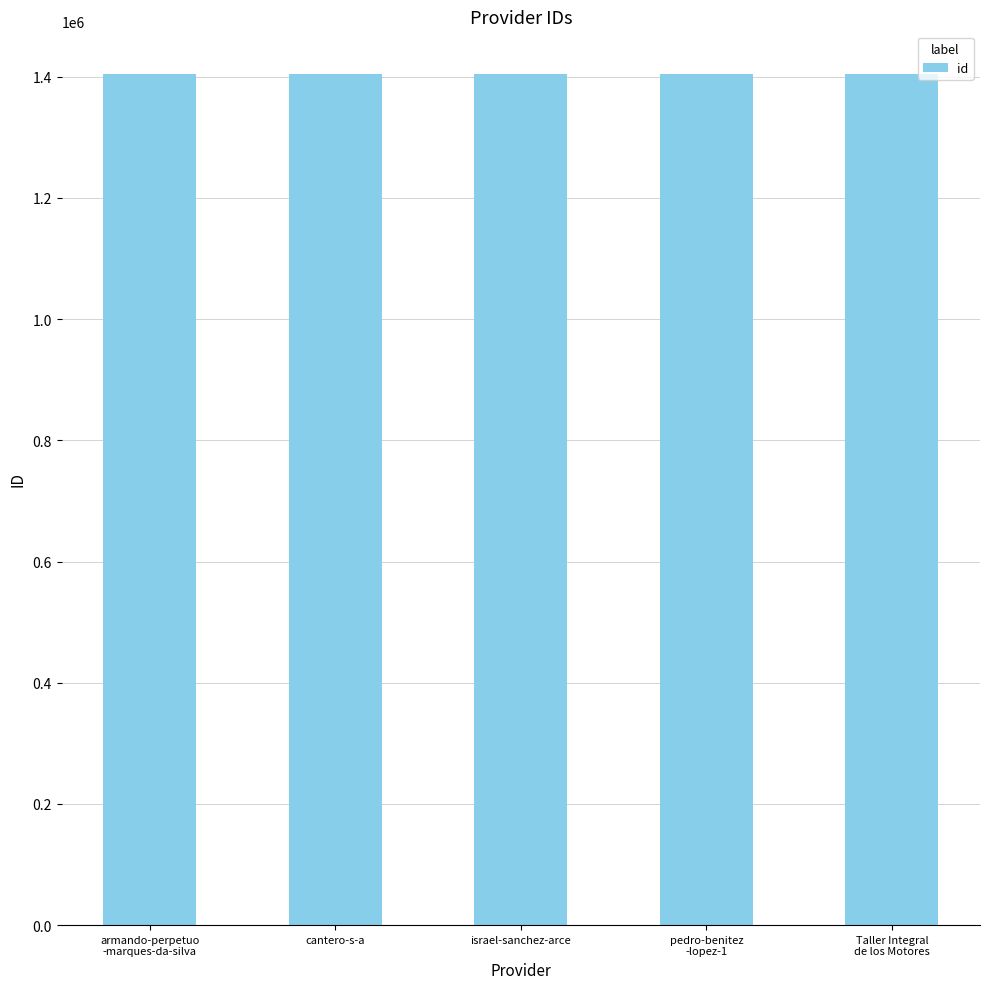

What is the maximum value shown in the chart?

1404705